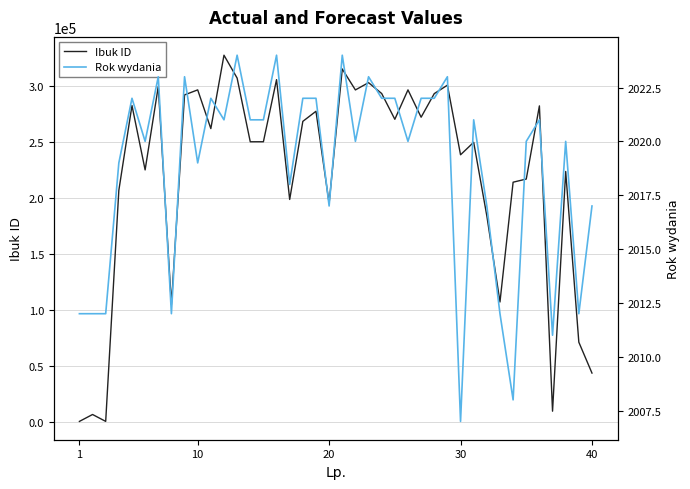

How many lines are shown in the chart?

2